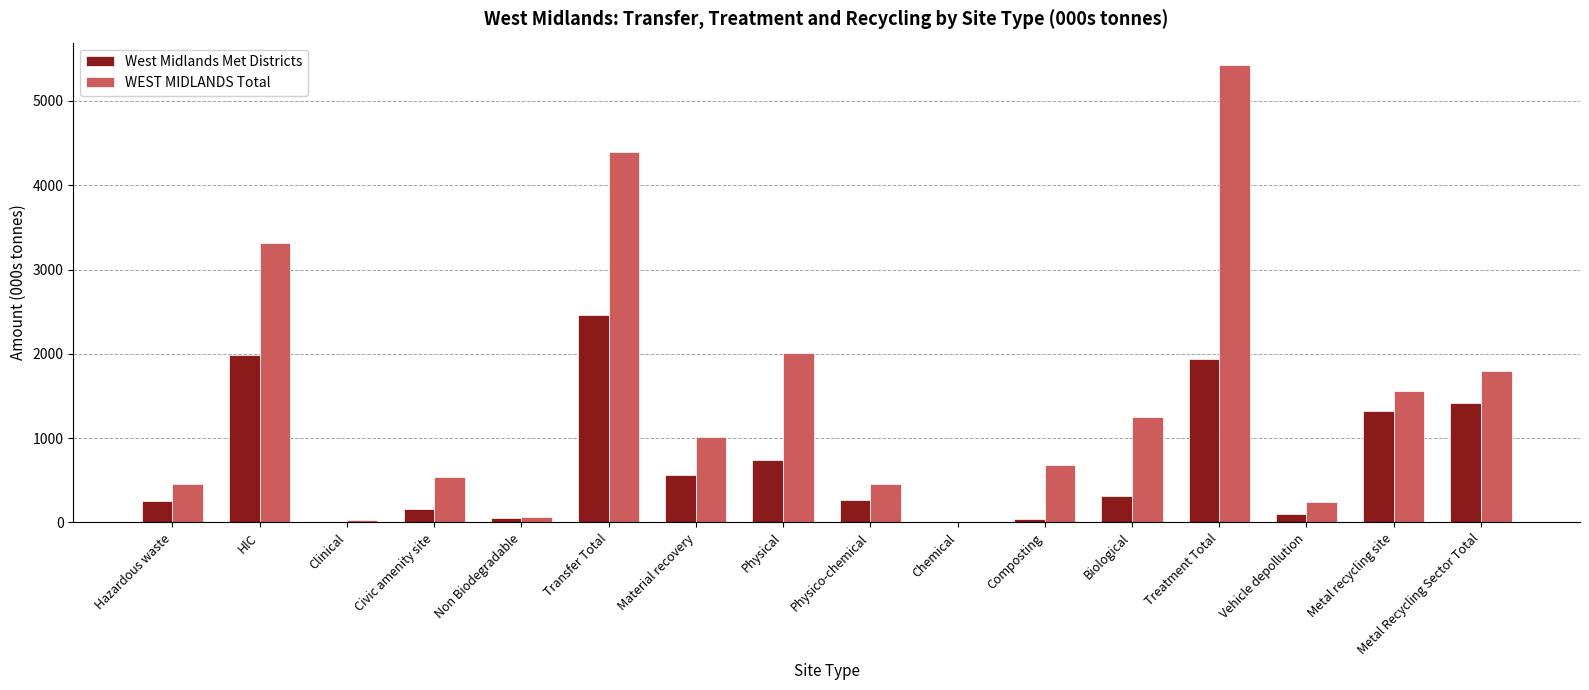

The West Midlands Met Districts series shows 309.9 at Biological. True or false?

True